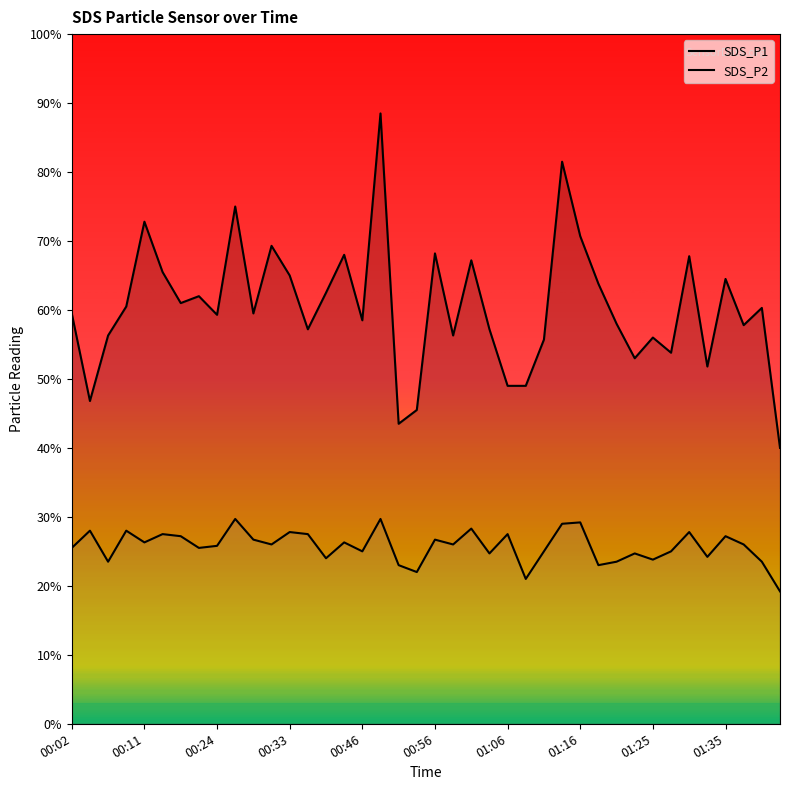

How many interior local peaks does the SDS_P2 series have?

14